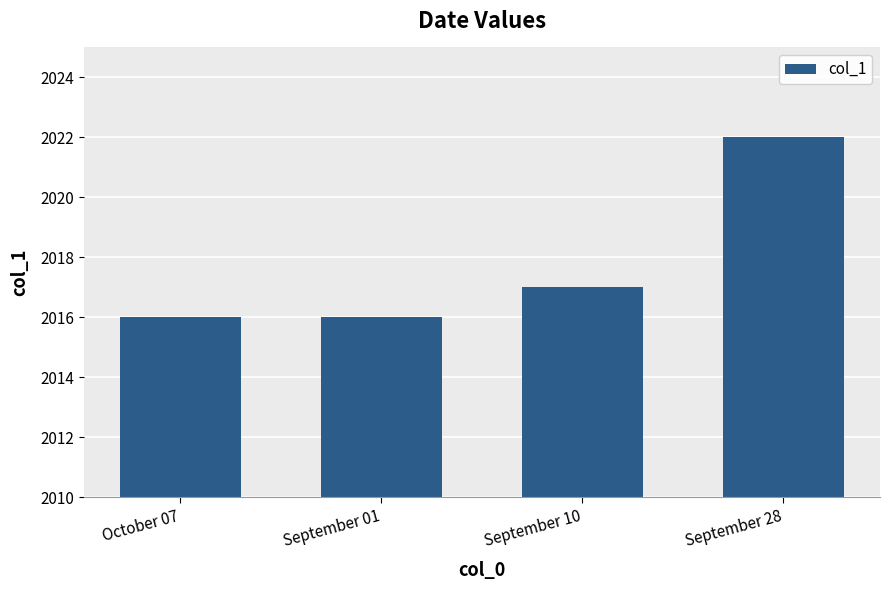

What is the greatest value displayed?

2022